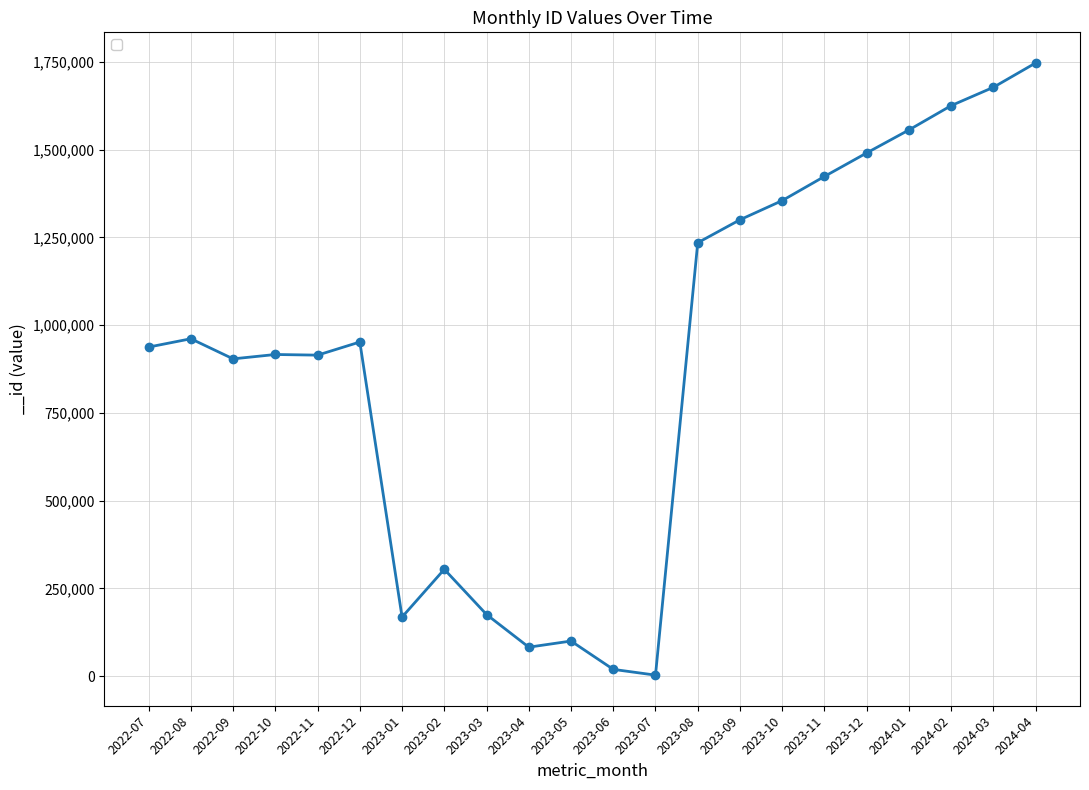

What is the sum of the values at 2023-09 and 2023-04?

1382490